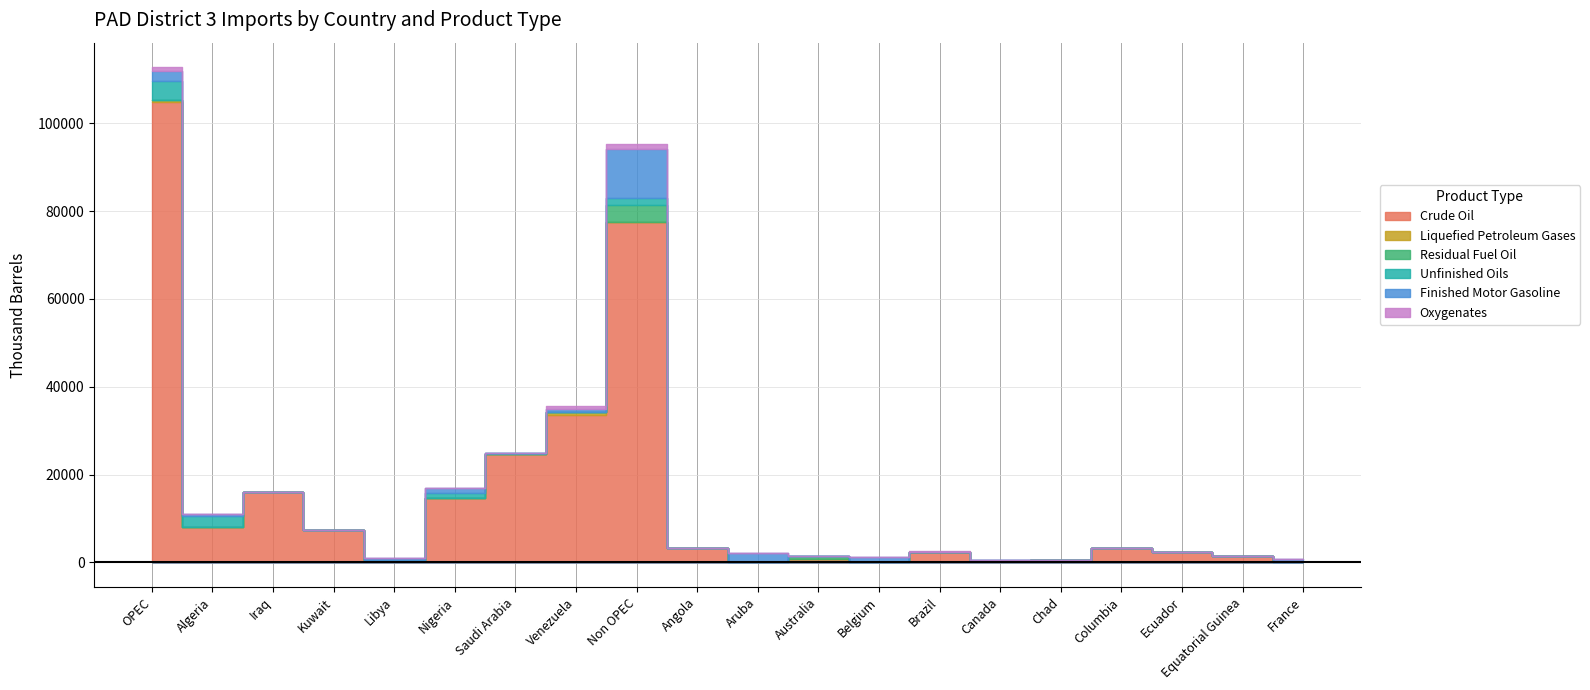

How many times do Unfinished Oils and Oxygenates cross each other?

3